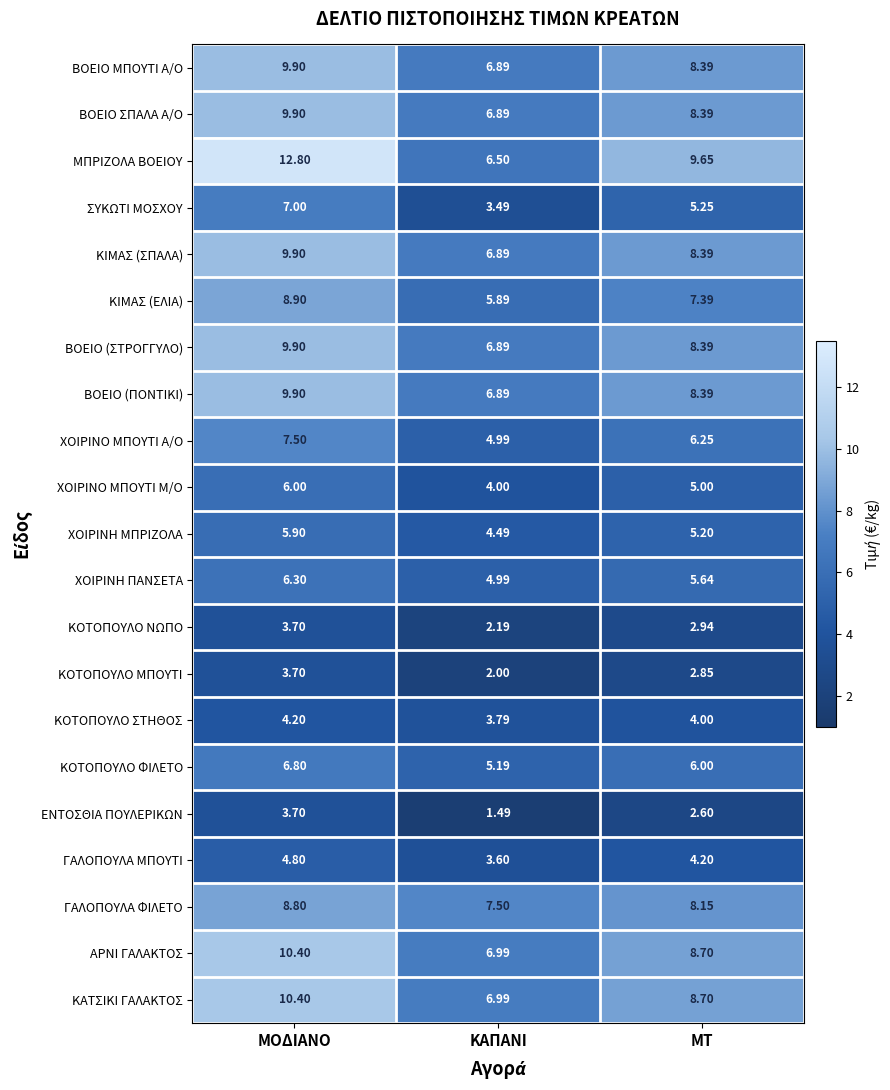

Which category has the highest value in the ΜΠΡΙΖΟΛΑ ΒΟΕΙΟΥ series?

ΜΟΔΙΑΝΟ